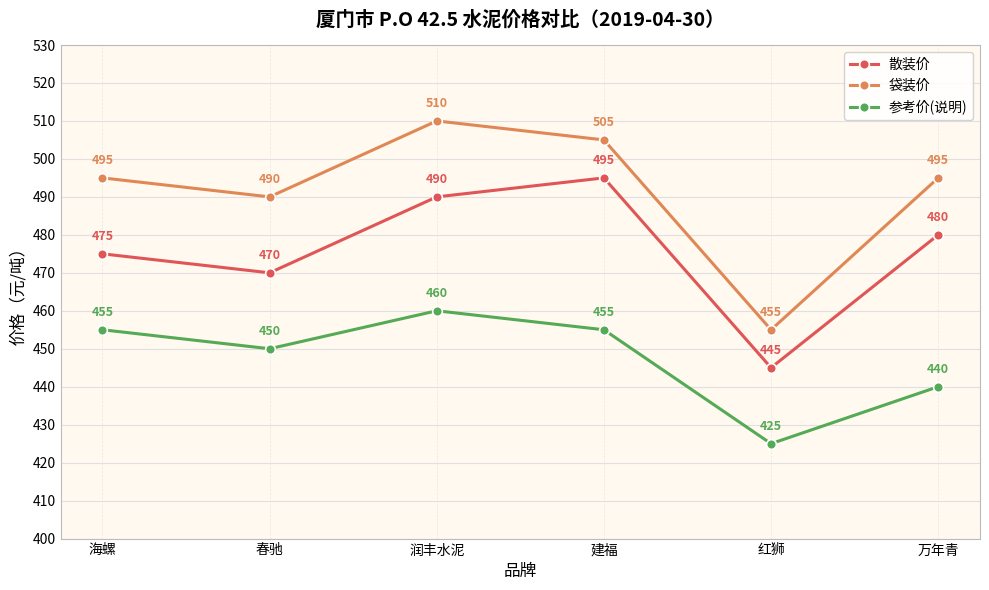

What is the spread (max minus min) of values at 春驰?

40